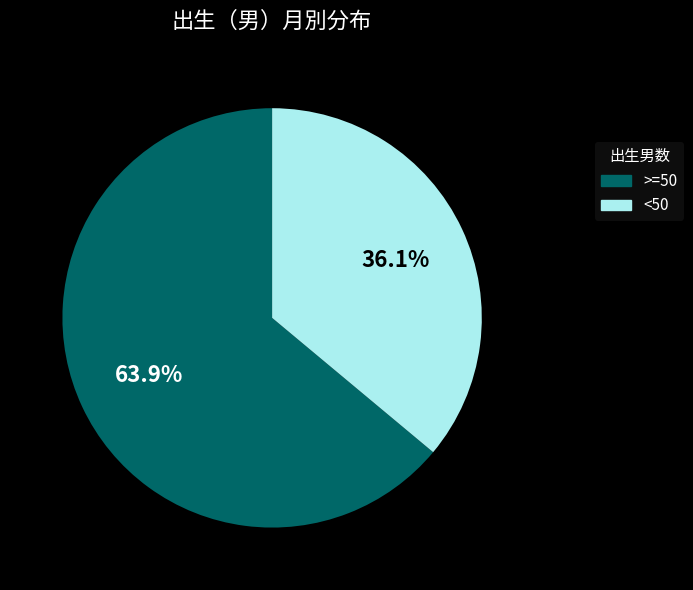

Is there any slice that represents more than half of the pie?

Yes